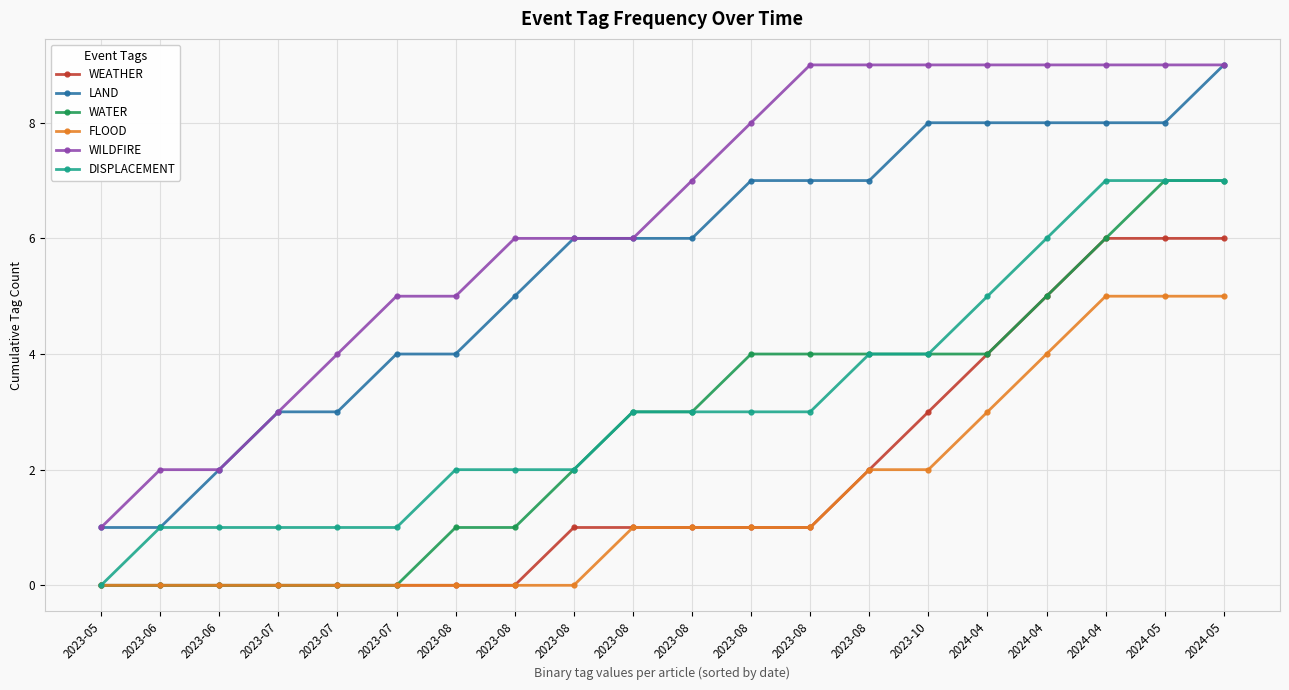

Which series changed the most between 2023-05 and 2024-05?

WILDFIRE